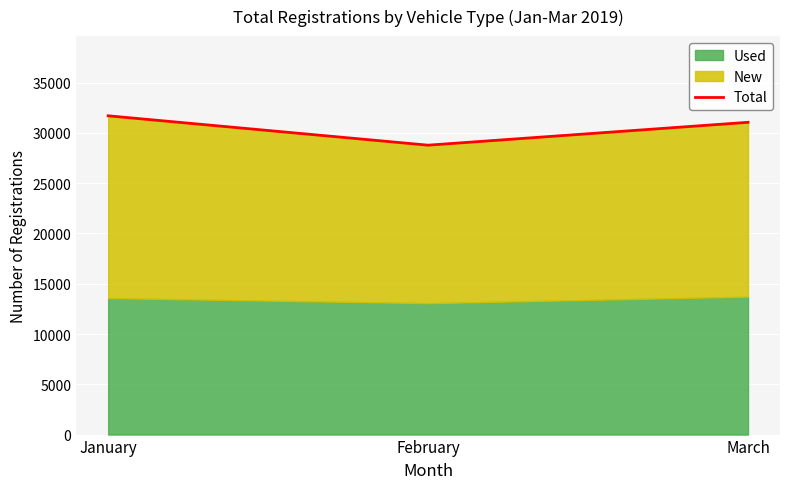

How many values are below 31049?

1